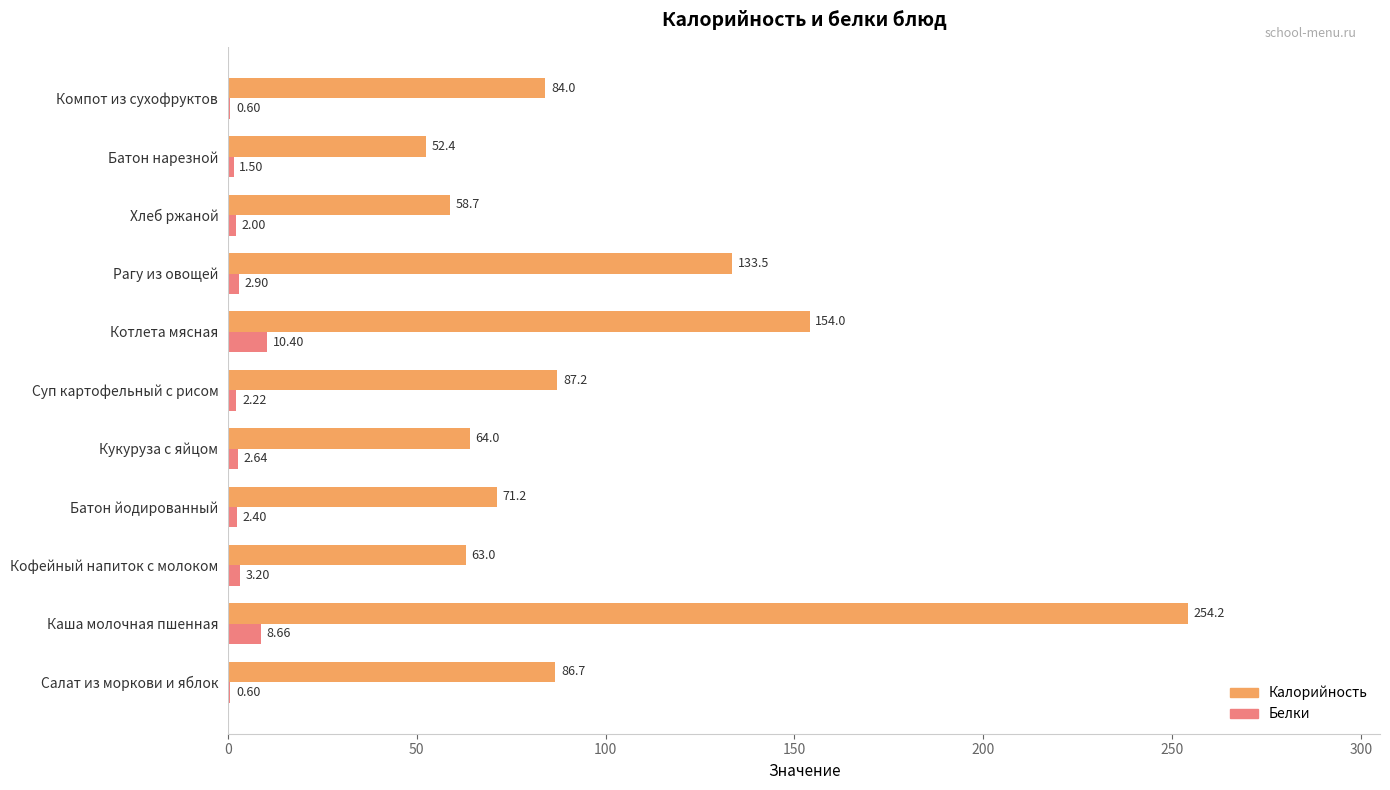

Which series changed the most between Кофейный напиток с молоком and Котлета мясная?

Калорийность